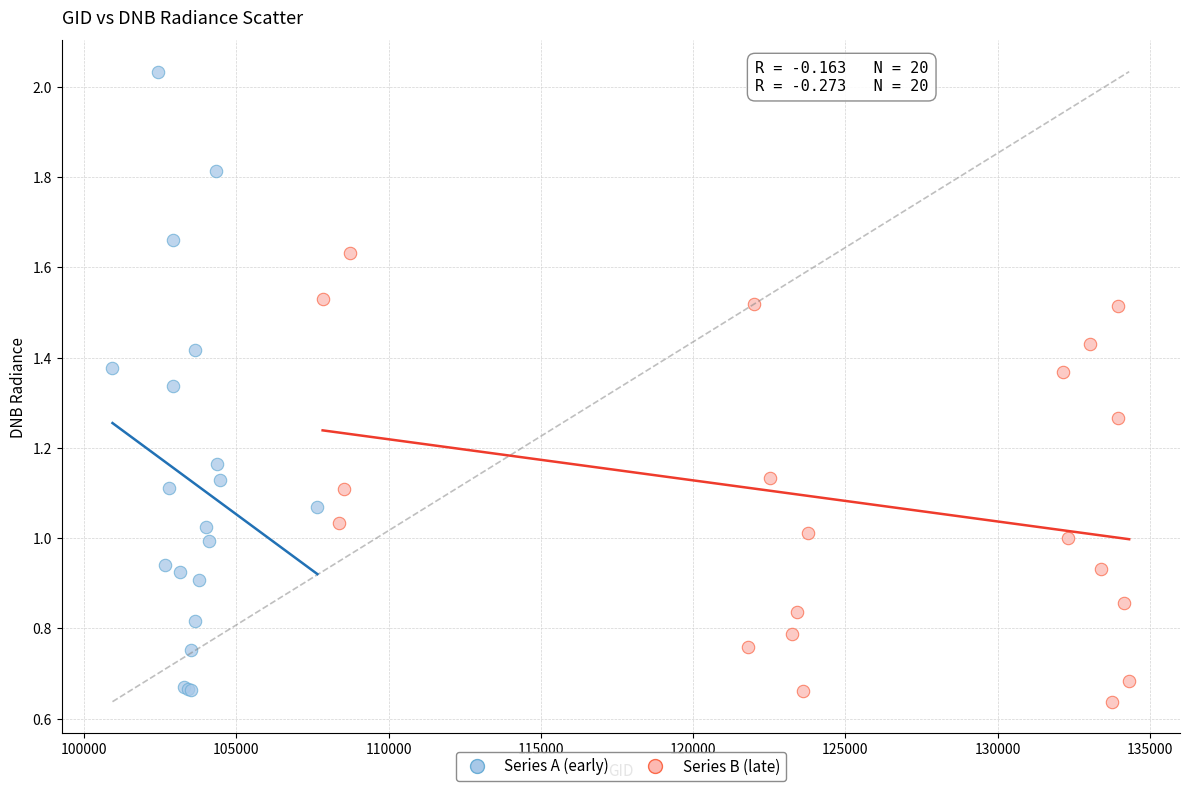

Which series has the largest Y range (max minus min)?

Series A (early)